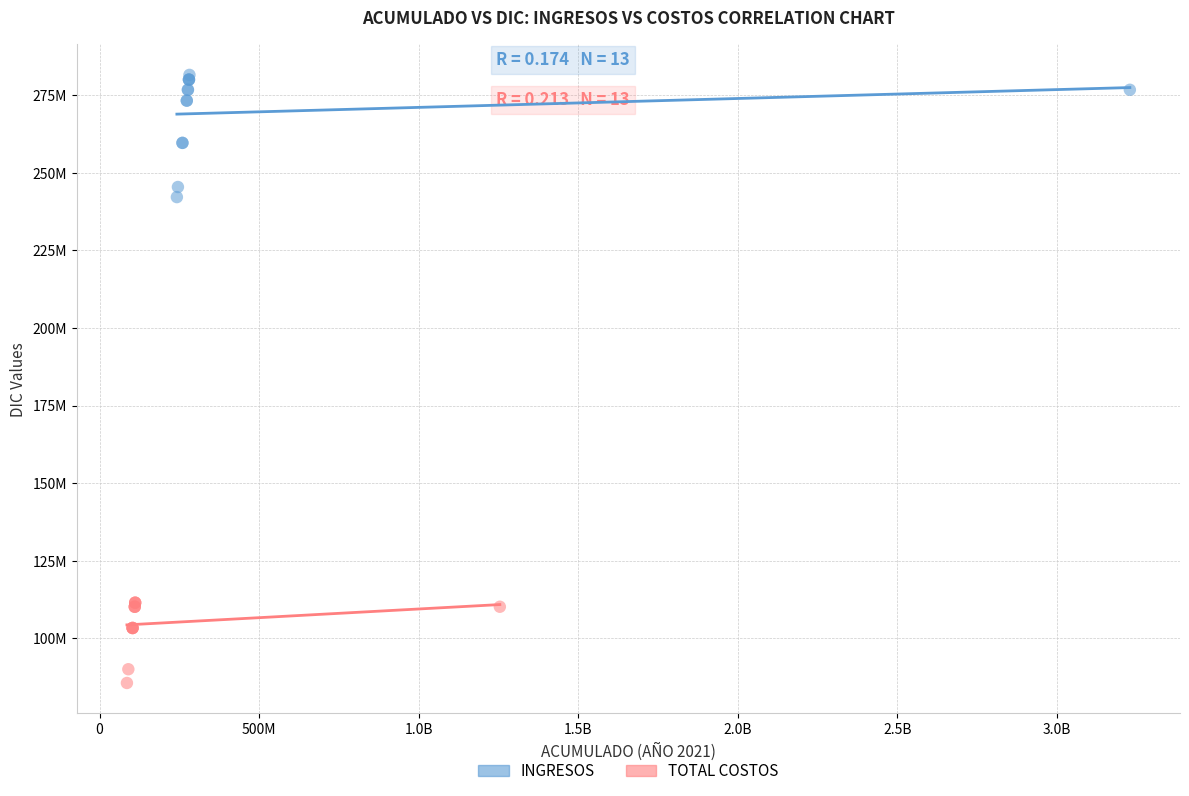

Which series reaches the minimum Y coordinate?

TOTAL COSTOS